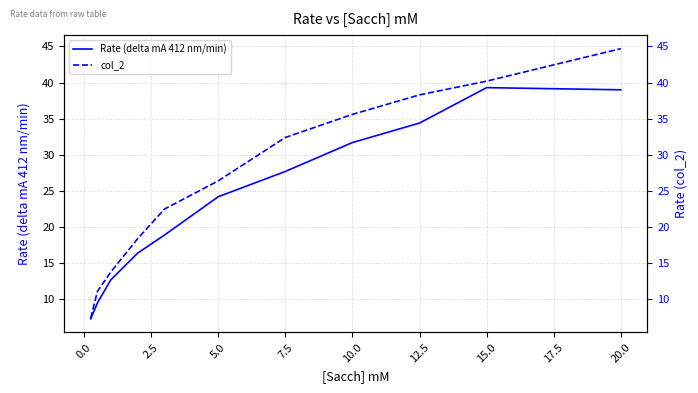

List the series in order of their peak value, lowest first.

Rate (delta mA 412 nm/min), col_2